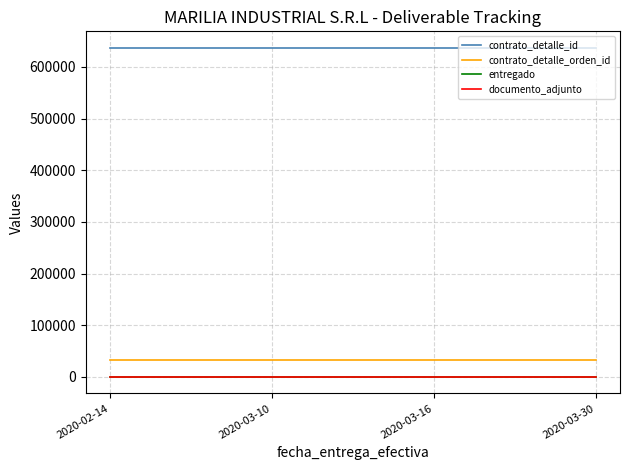

Is this an area chart (filled region under the line)?

No